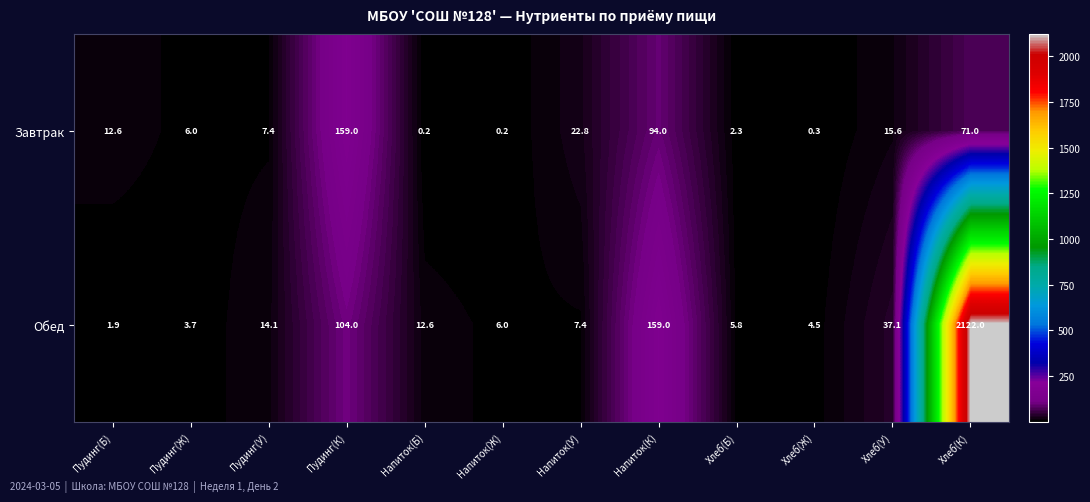

What is the difference between the second highest and minimum values in the Обед series?

157.1